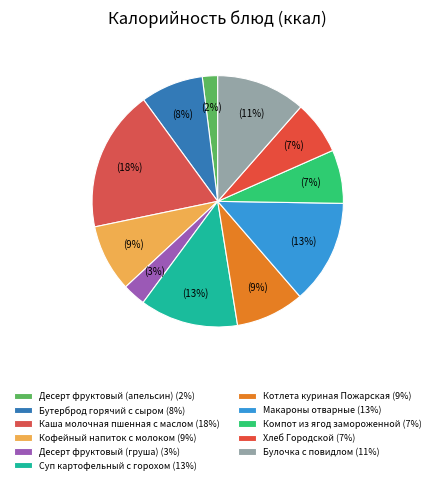

How many slices are in this pie chart?

11